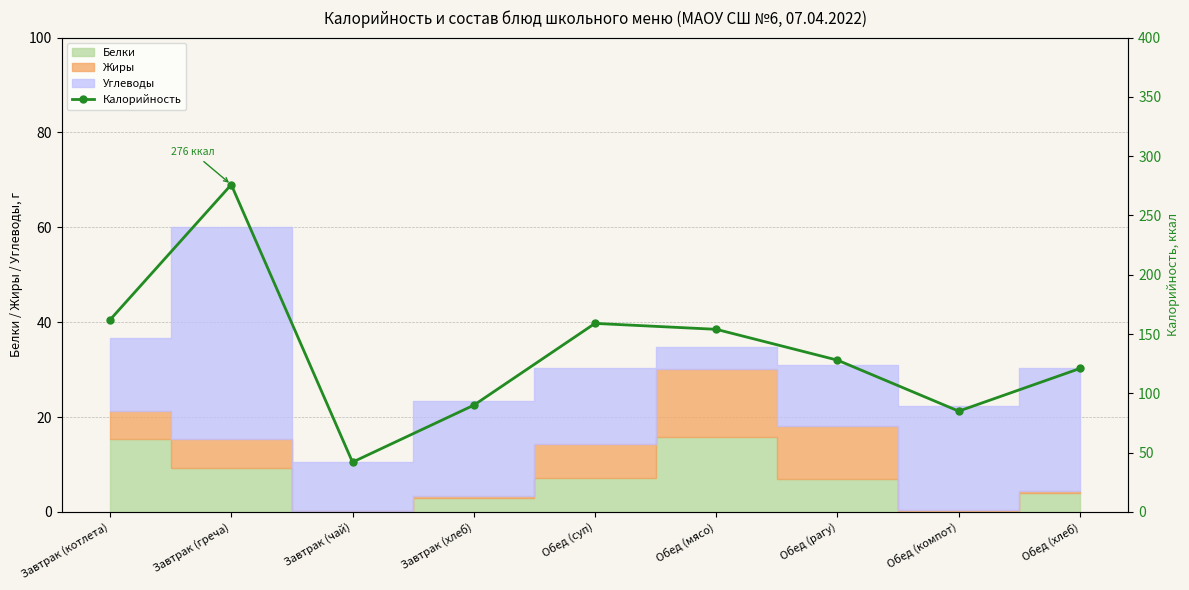

What position from the left is Обед (компот)?

8